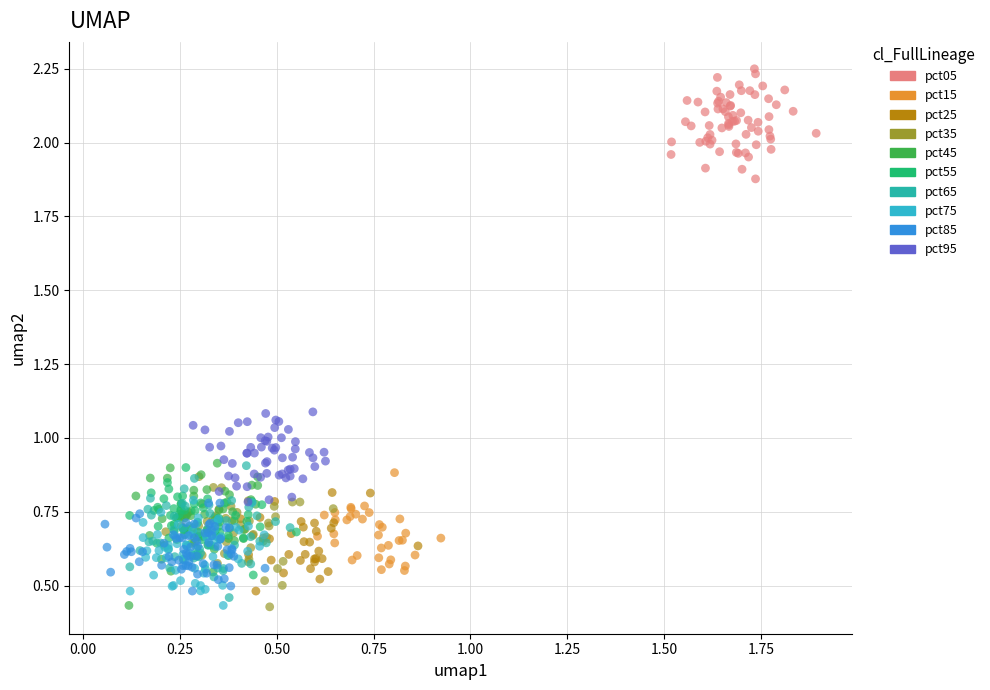

Which series reaches the maximum Y coordinate?

pct05